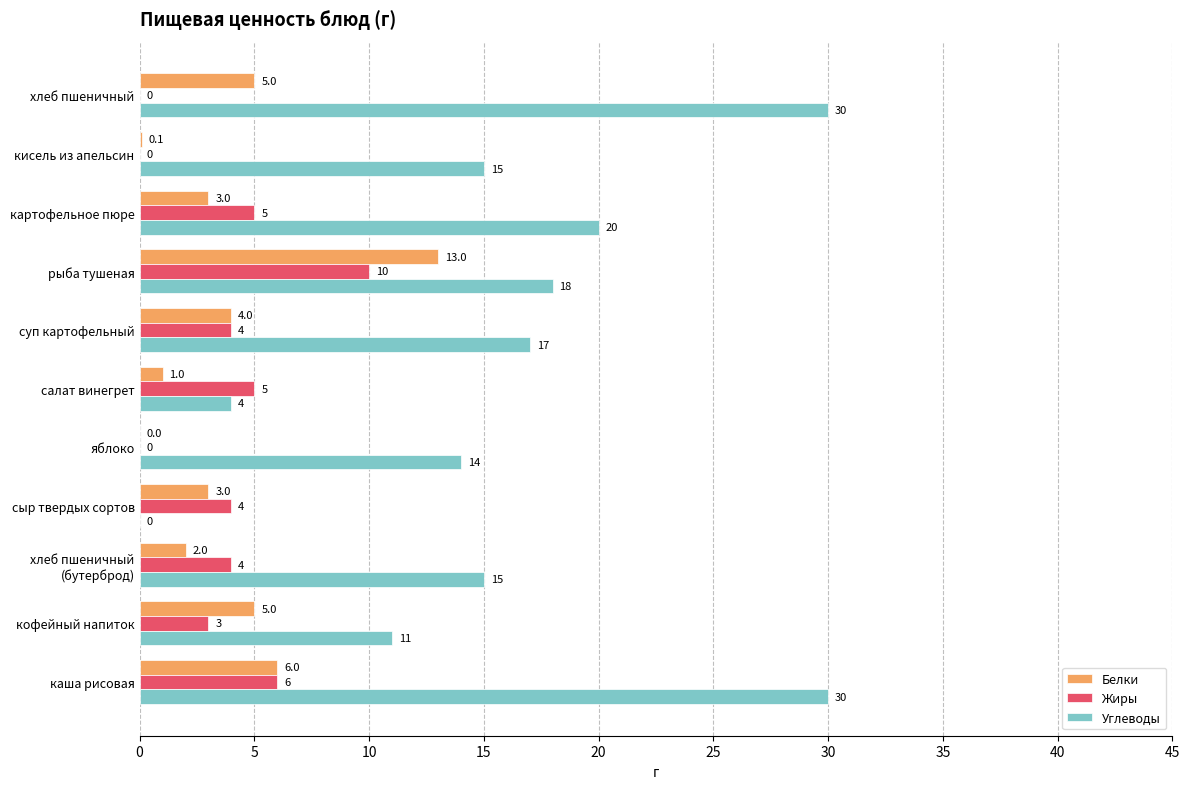

Which series has the largest total across all categories?

Углеводы